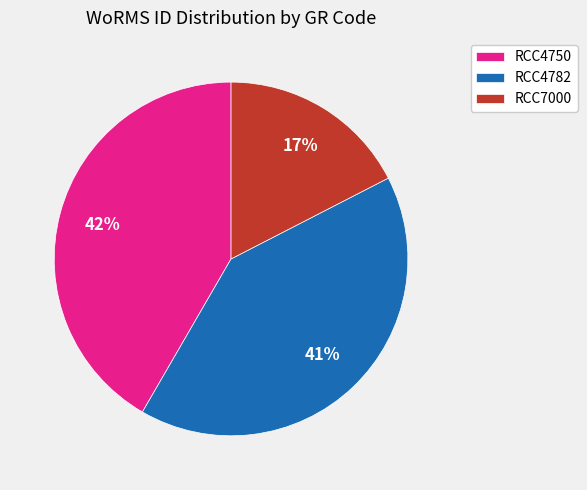

How many slices are in this pie chart?

3